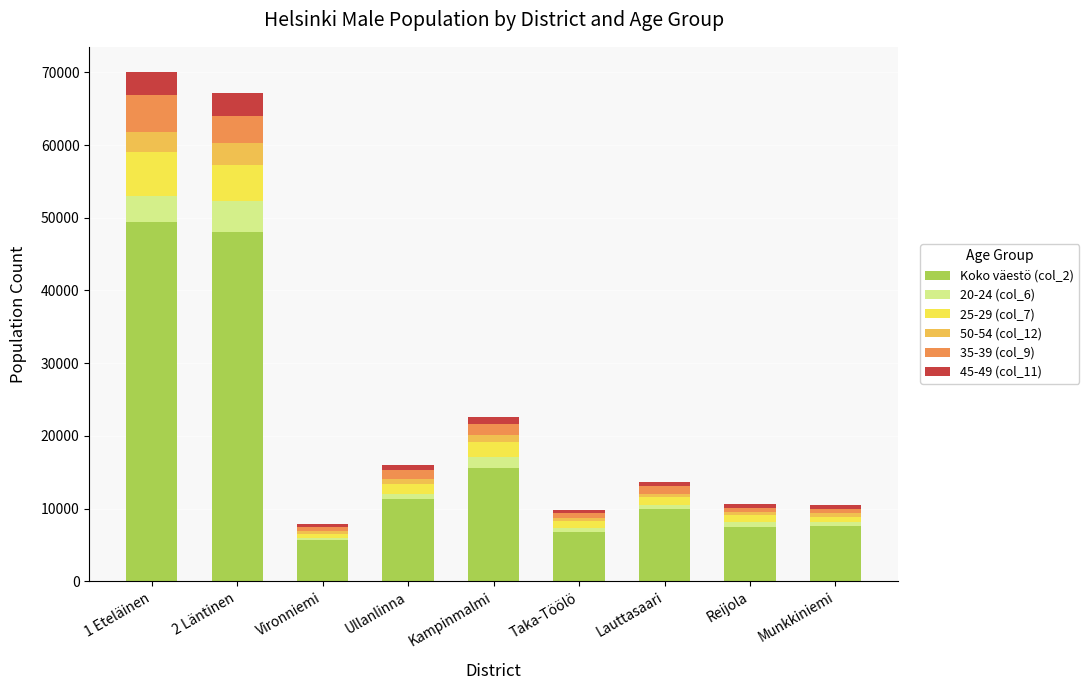

The value of Koko väestö (col_2) at Vironniemi is 8583. True or false?

False